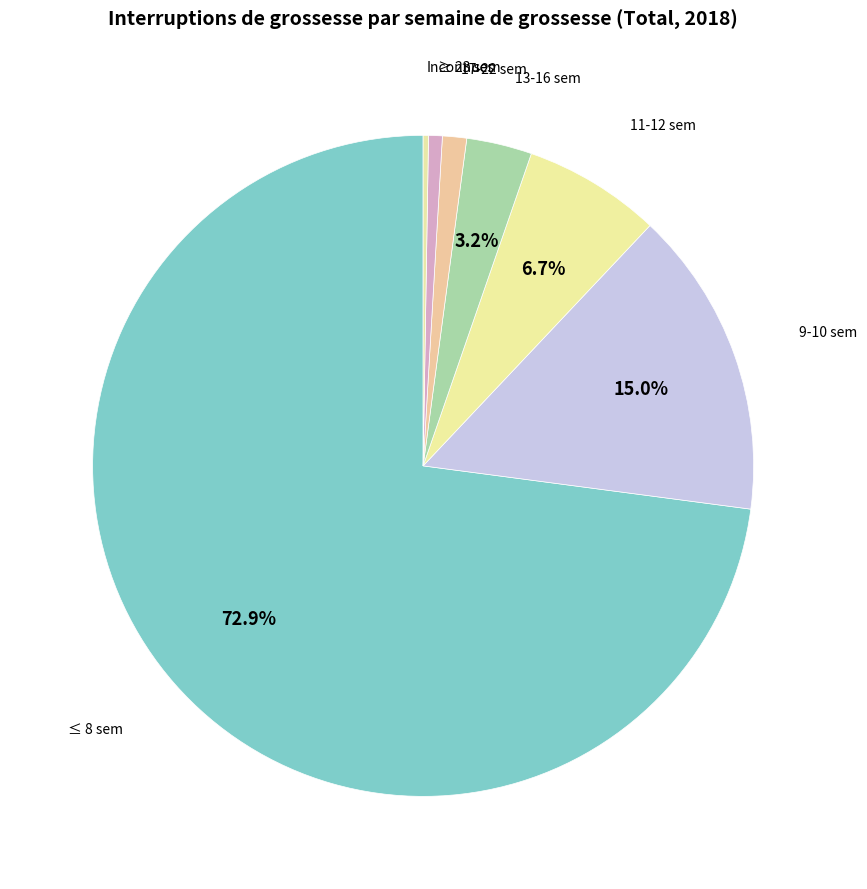

Between ≤ 8 sem and 11-12 sem, which is larger?

≤ 8 sem